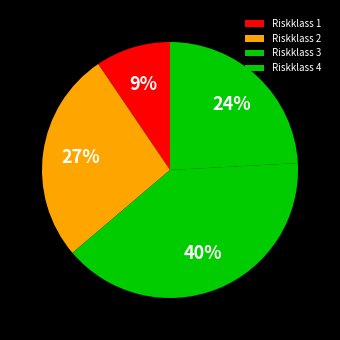

How many slices are in this pie chart?

4